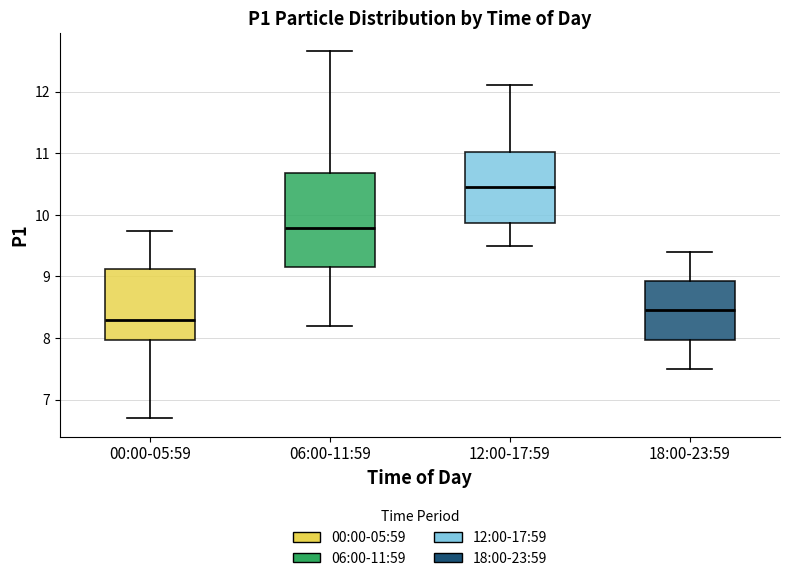

Which box's median line is the highest?

12:00-17:59